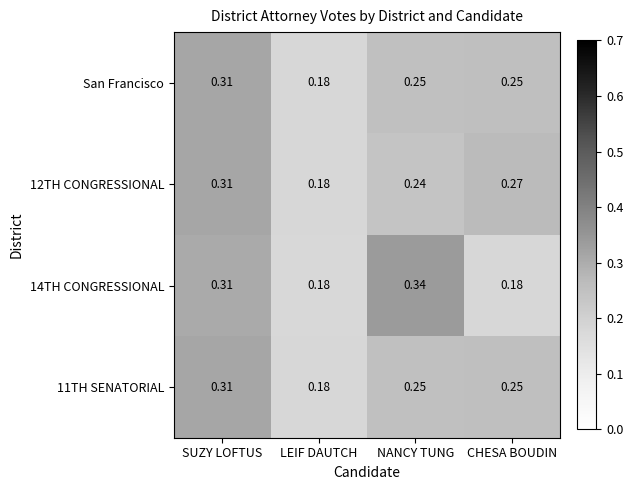

Where is San Francisco nearest to the value 0?

LEIF DAUTCH